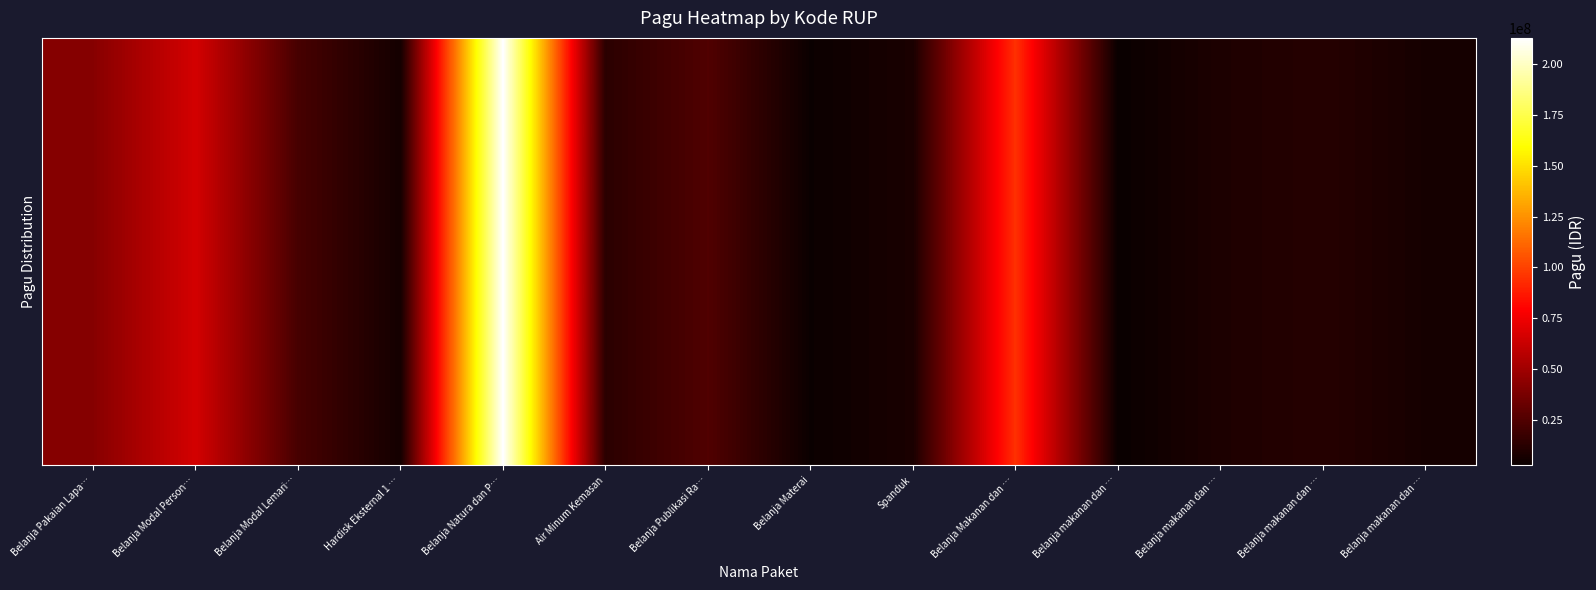

At how many categories does at least one series exceed 197318284?

1